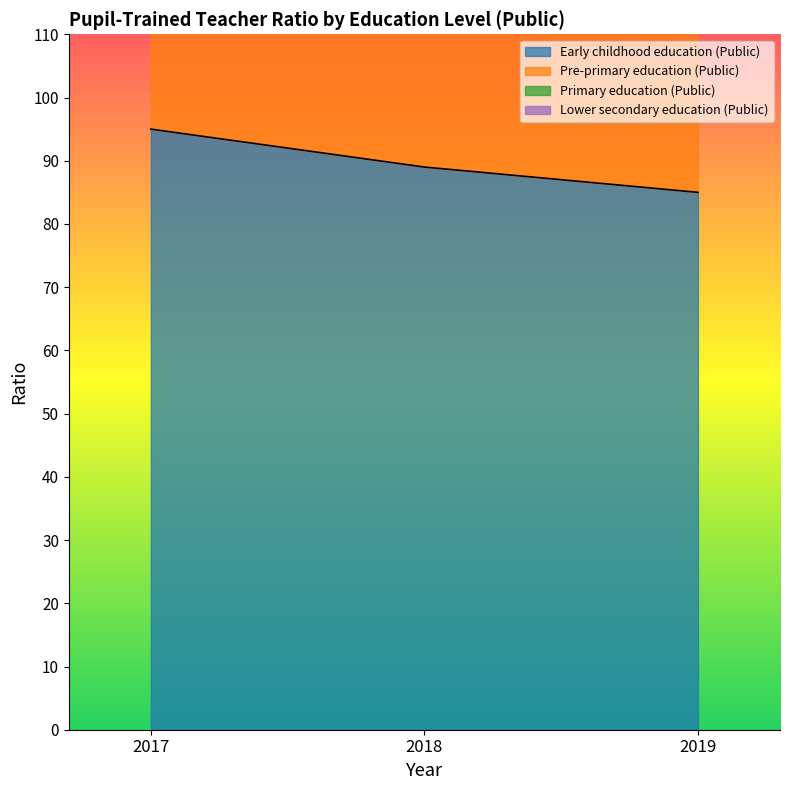

What is the total value across all series at 2018?

396